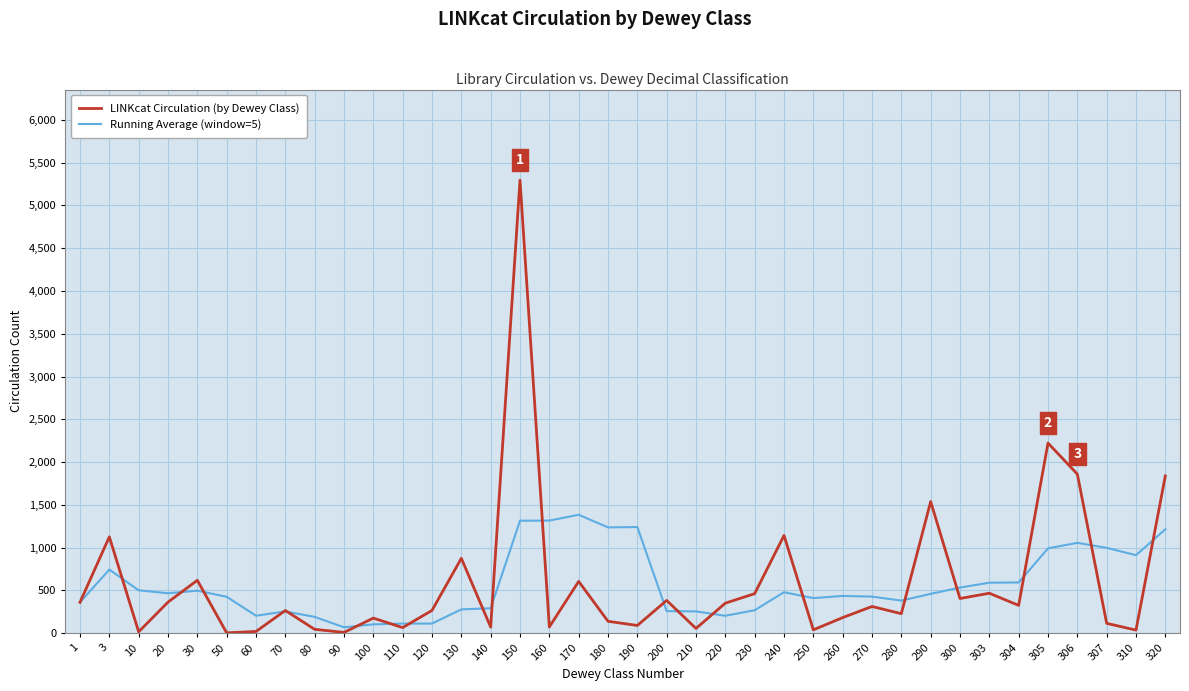

List the series in order of their peak value, lowest first.

Running Average (window=5), LINKcat Circulation (by Dewey Class)